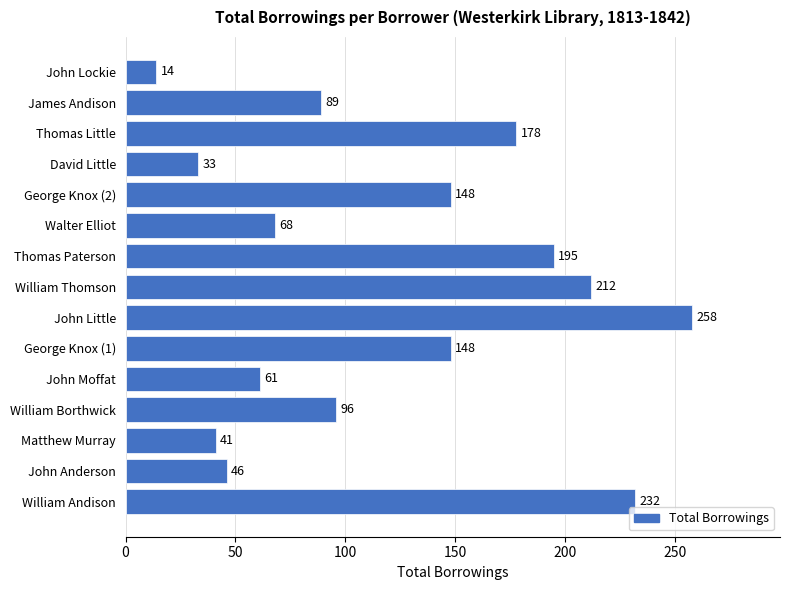

What is the sum of the values at Matthew Murray and George Knox (2)?

189